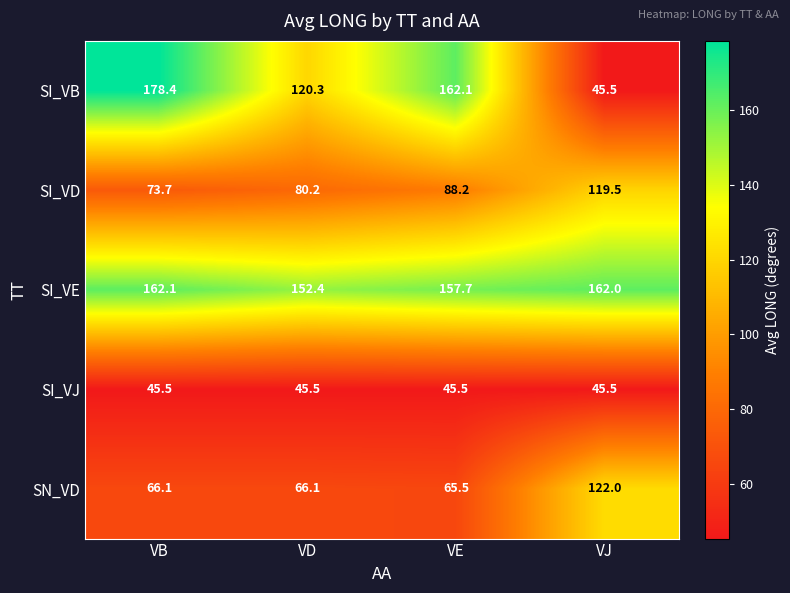

Is it true that SI_VD equals 119.5 at VJ?

True